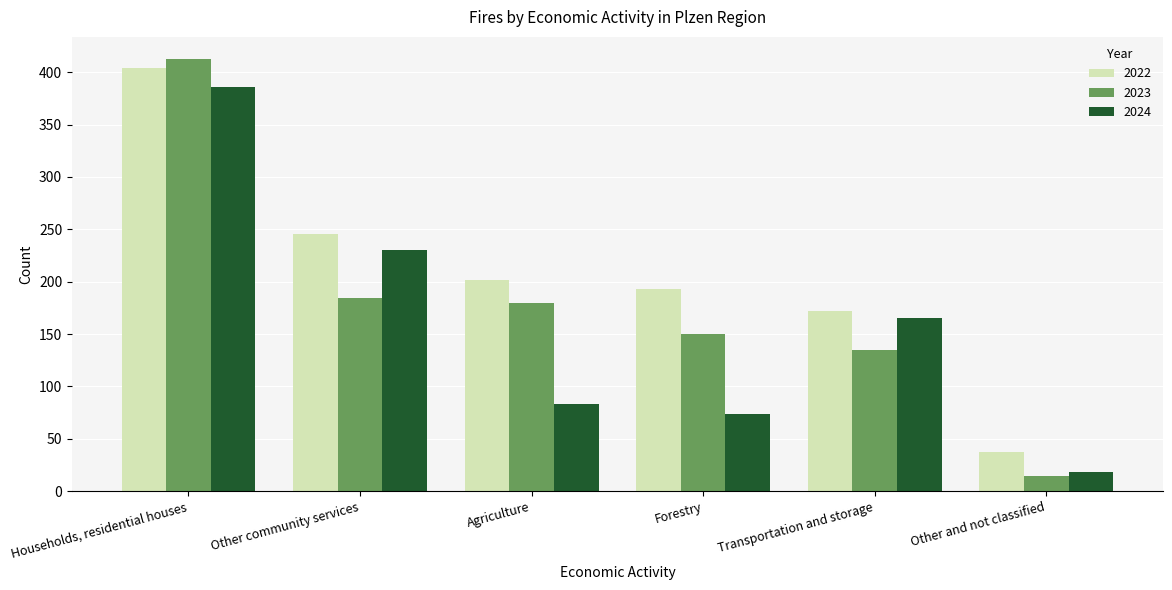

Which category has the lowest value across all series?

Other and not classified